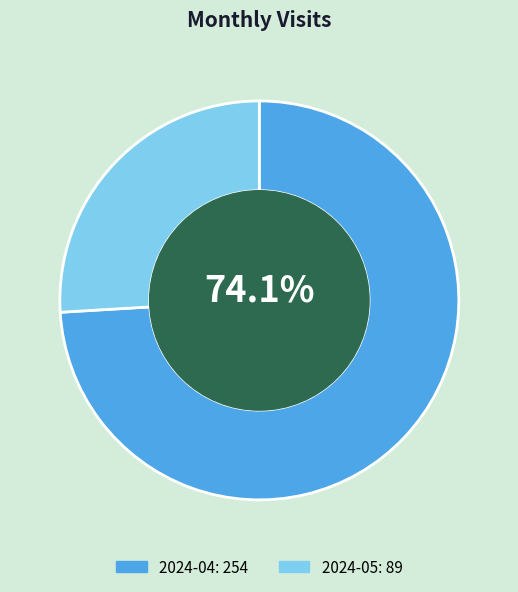

How many slices are in this pie chart?

2